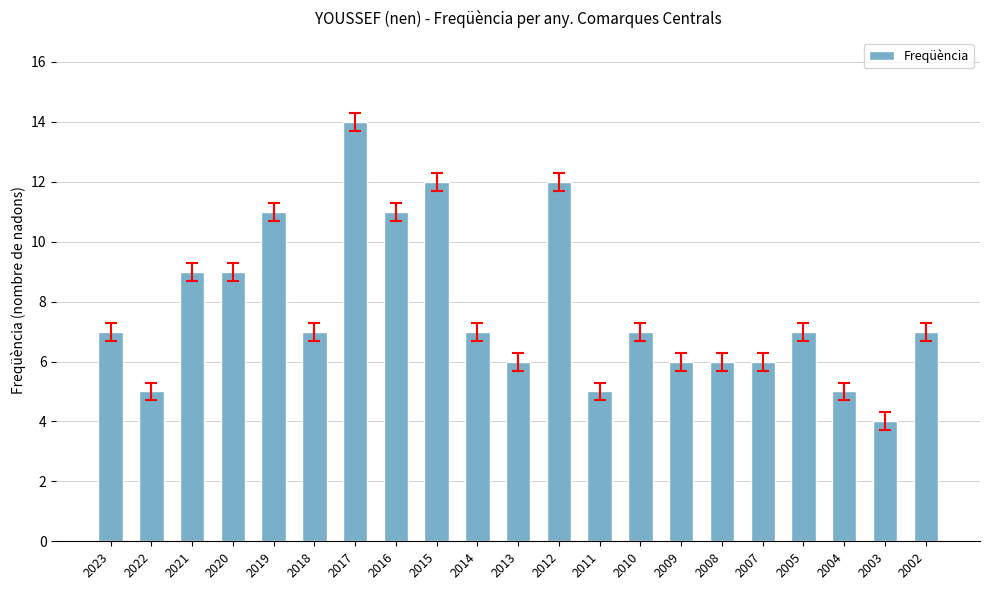

What is the change in value from 2021 to 2009?

-3